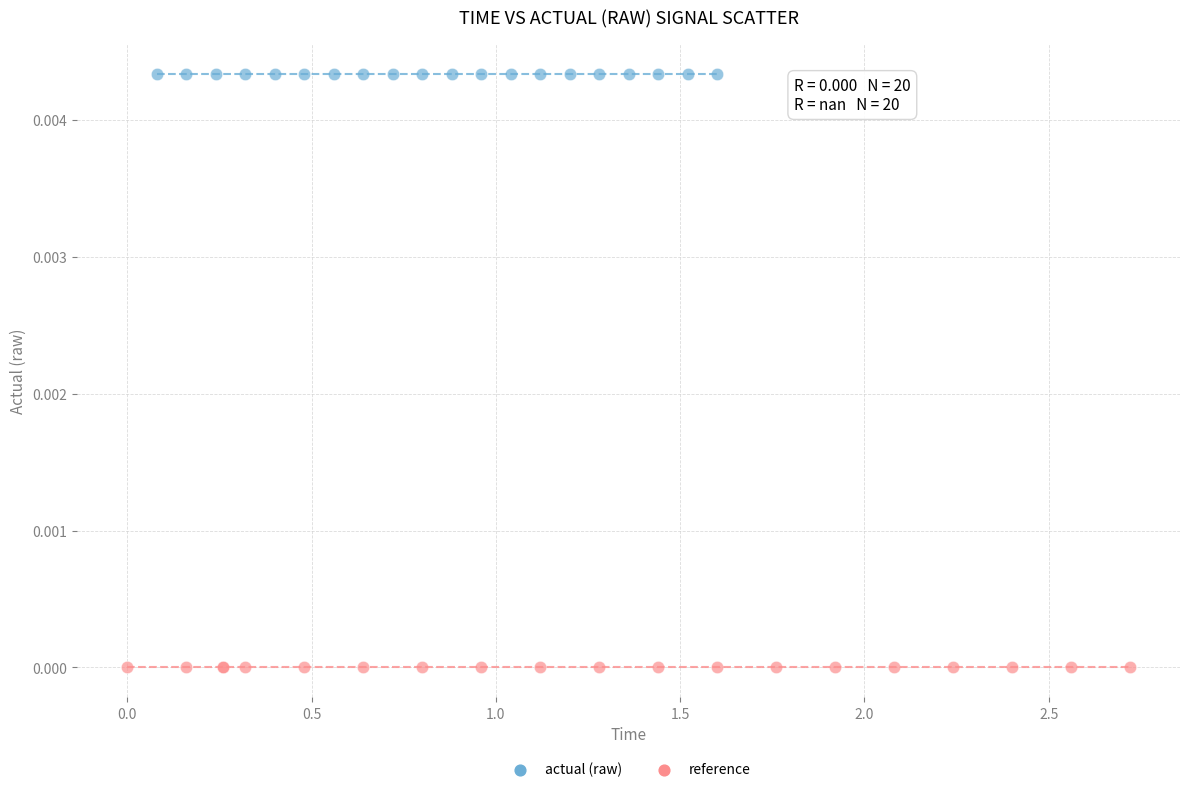

What are all the series names shown in the legend?

actual (raw), reference